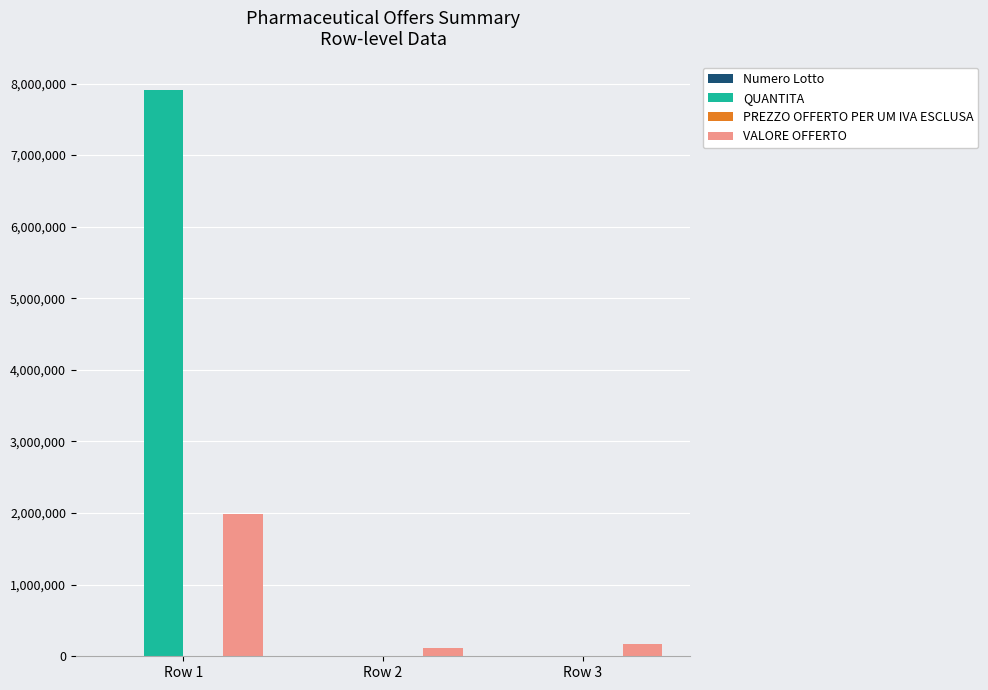

Where is VALORE OFFERTO nearest to the value 1055245?

Row 3